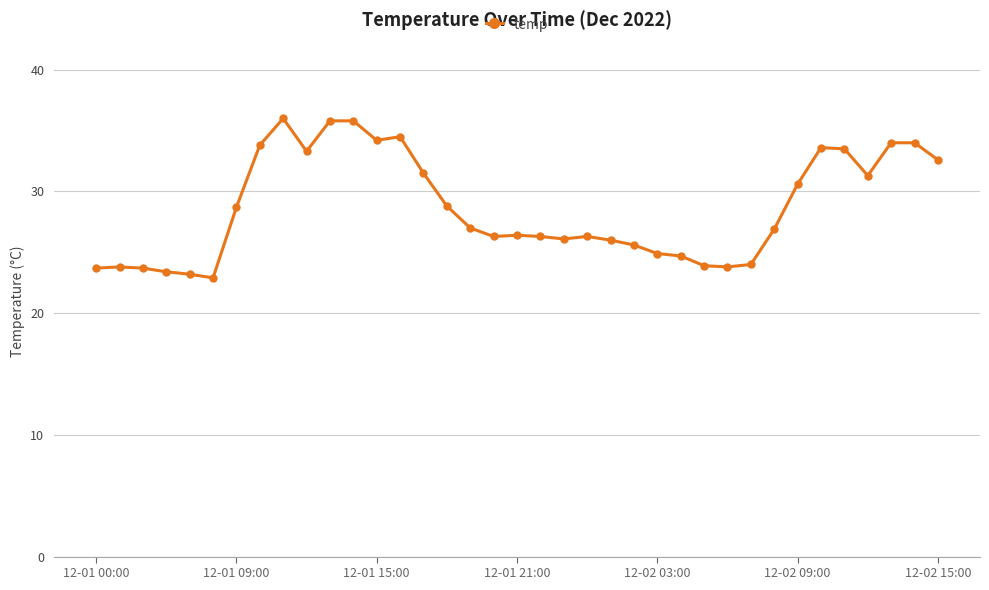

What is the difference between the maximum and second lowest values?

12.8